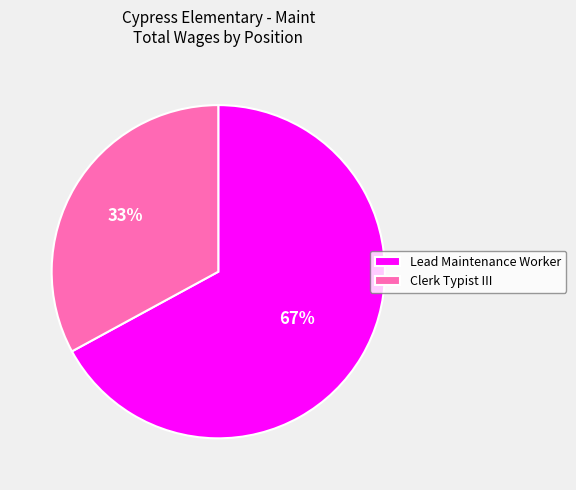

Which category accounts for the majority?

Lead Maintenance Worker